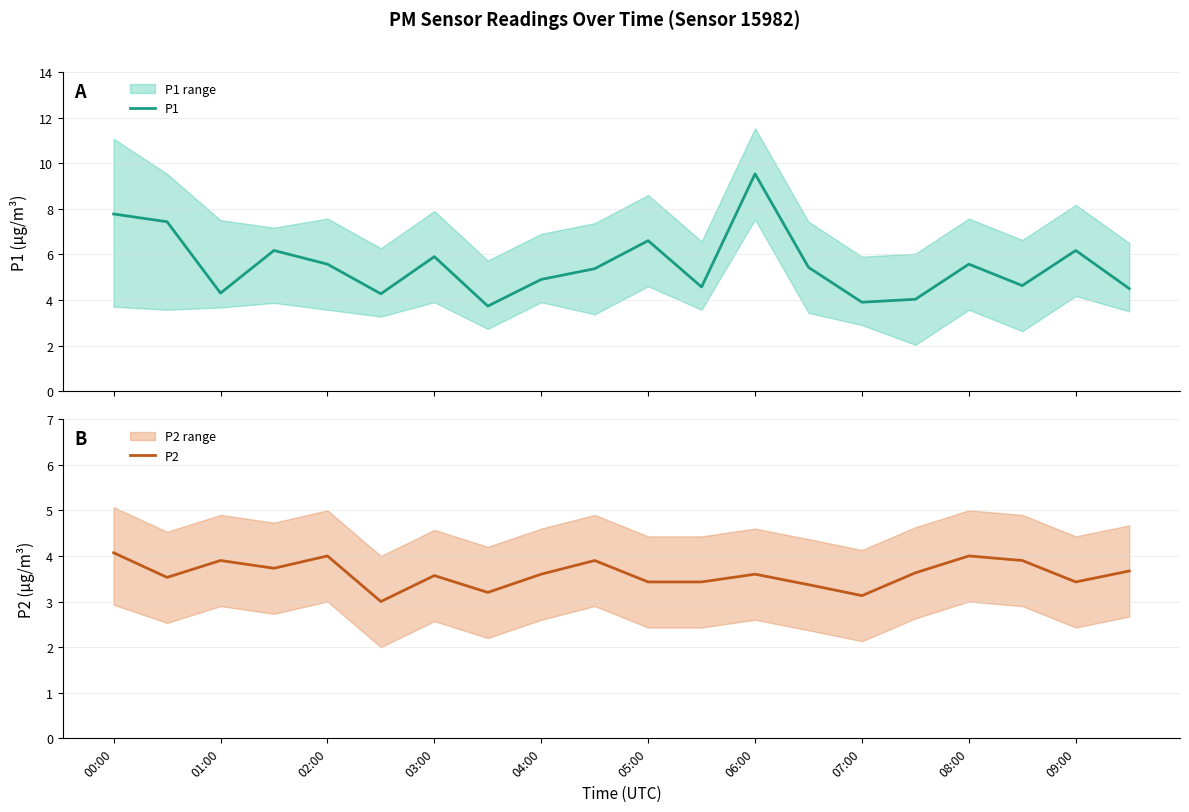

How many values in the P1 series are below 5?

9